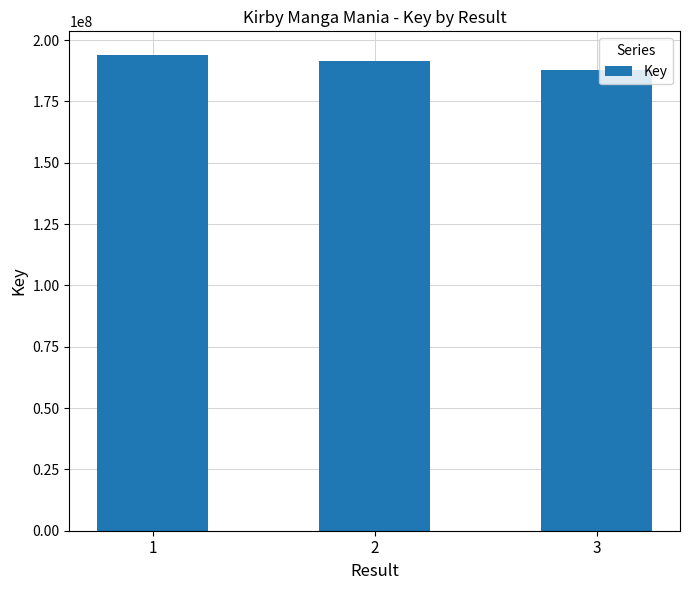

How many values are between 187836286 and 193893963?

3